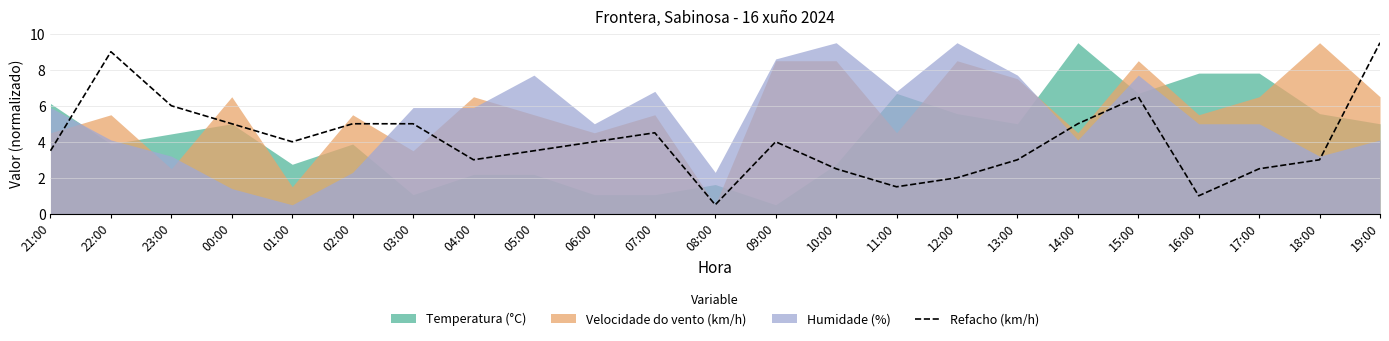

What is the label of the 23rd point from the right?

21:00